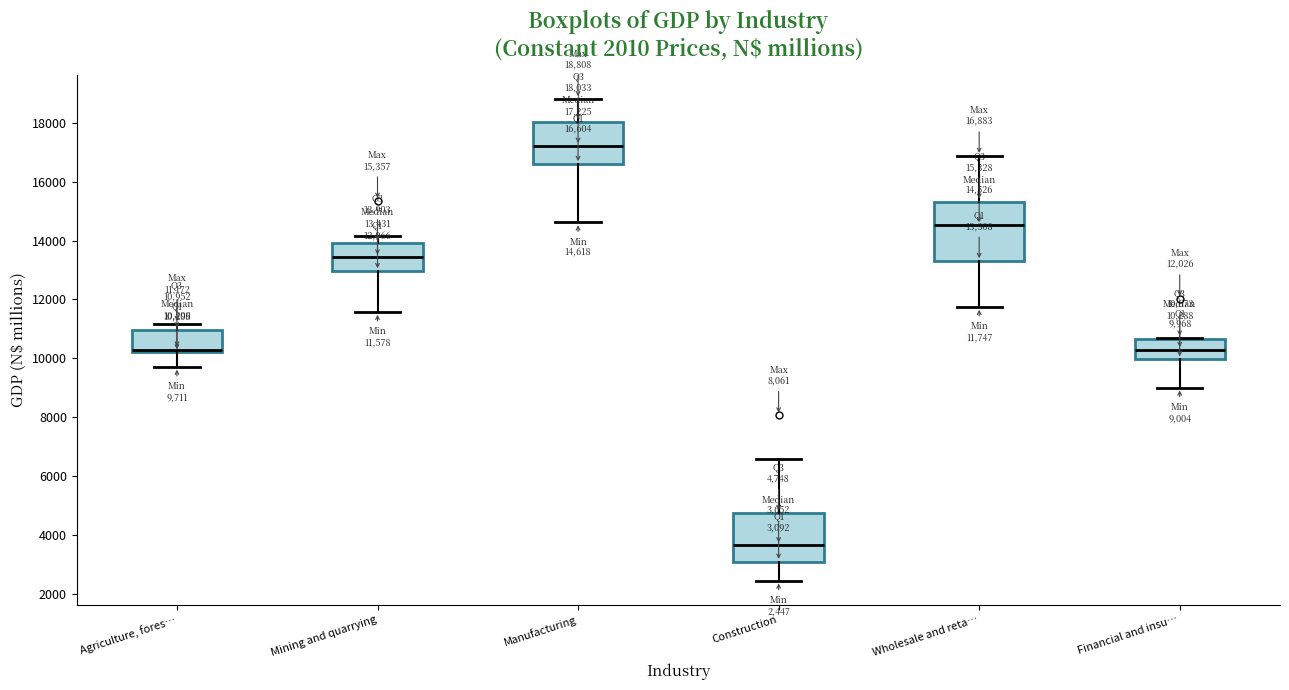

Which box's median line is the lowest?

Construction